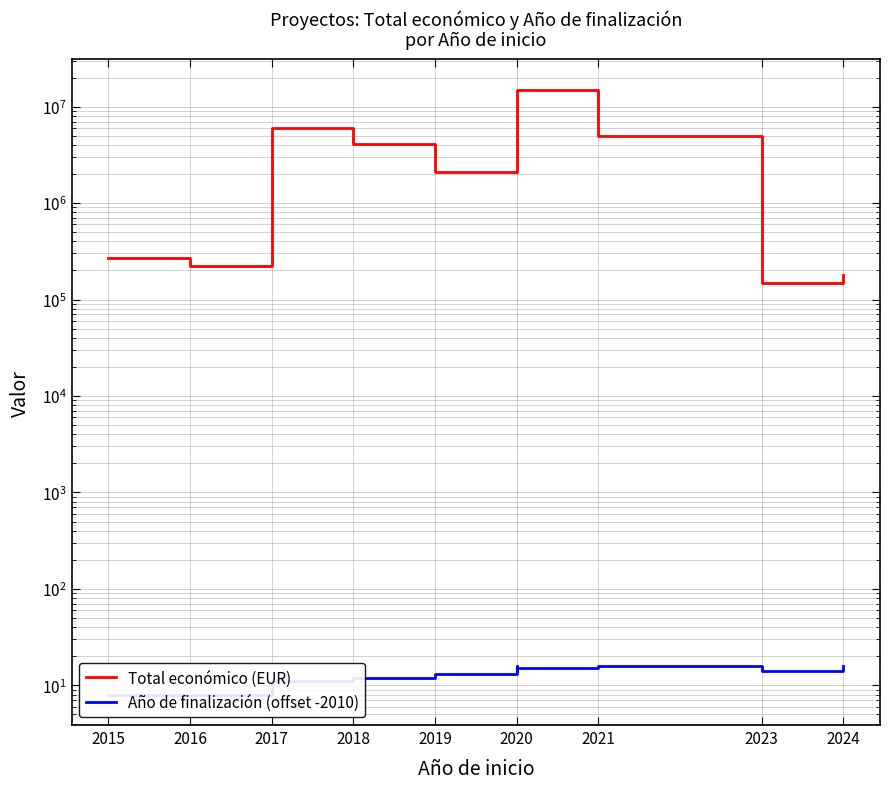

True or false: Total económico (EUR) and Año de finalización (offset -2010) intersect in this chart.

False